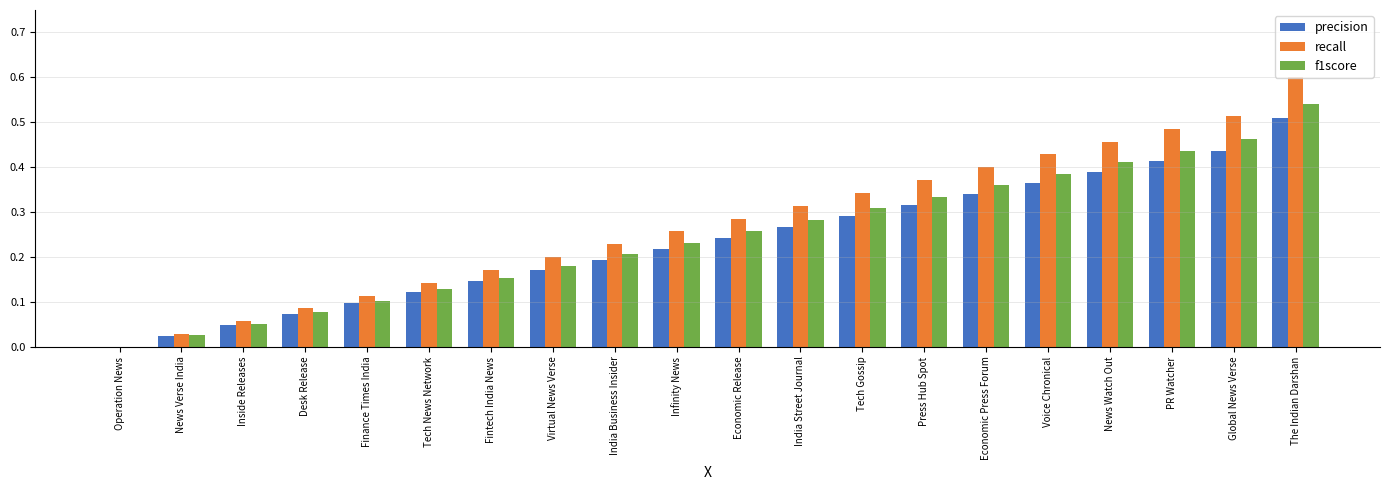

What are all the series names shown in the legend?

precision, recall, f1score